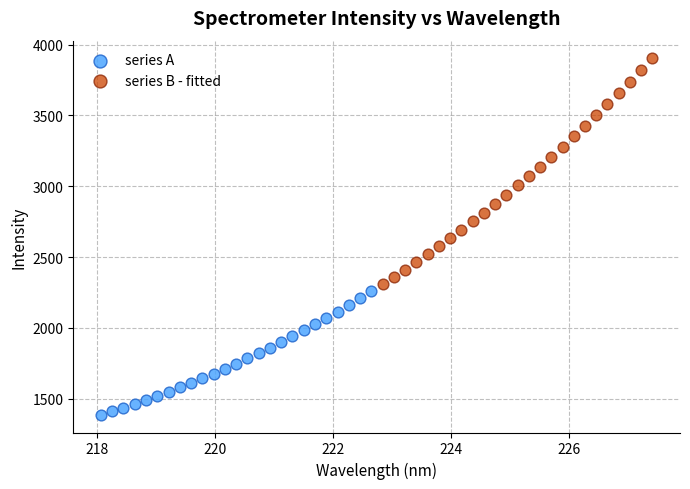

Which series has the widest spread of Y values?

series B - fitted